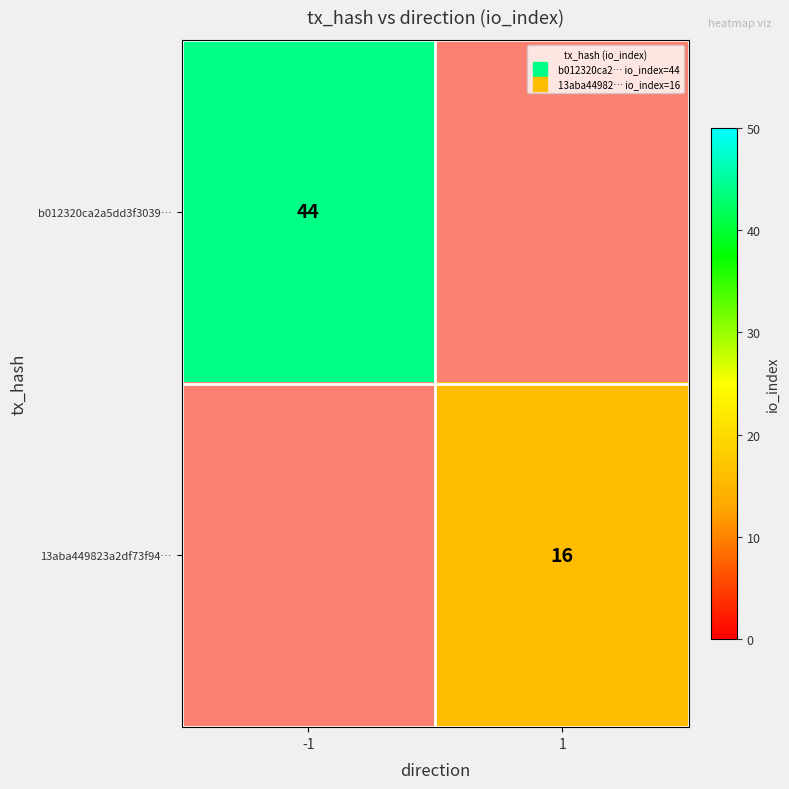

How many distinct data groups are displayed?

2